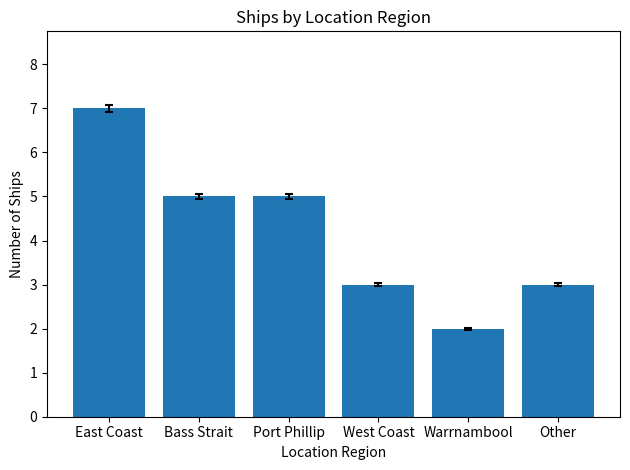

How many distinct data groups are displayed?

1